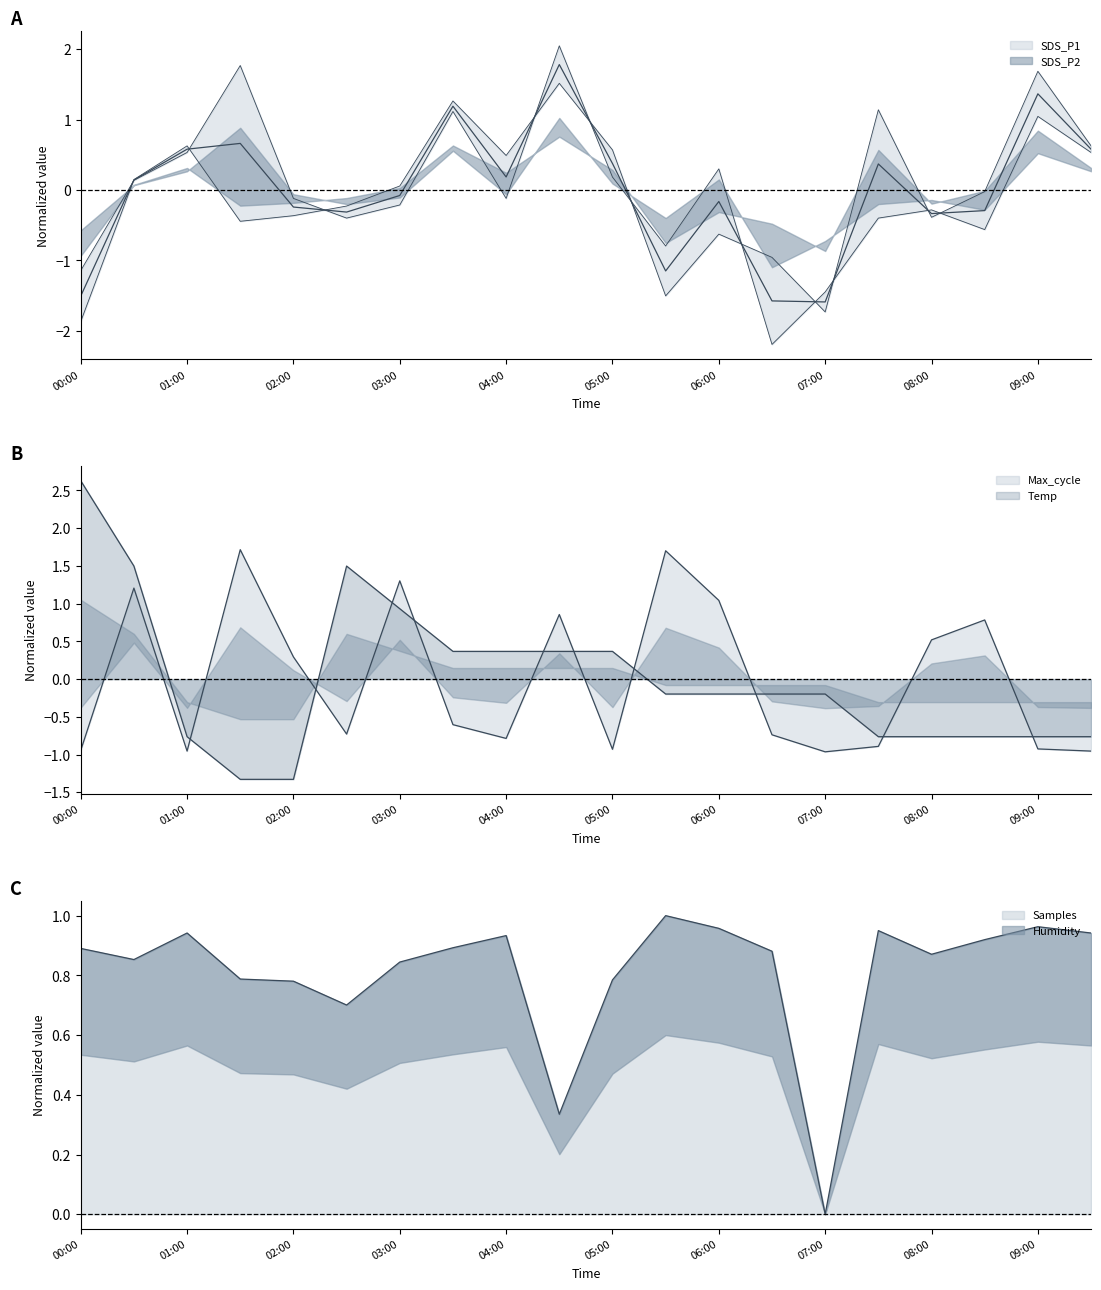

At how many categories does at least one series exceed -1?

20